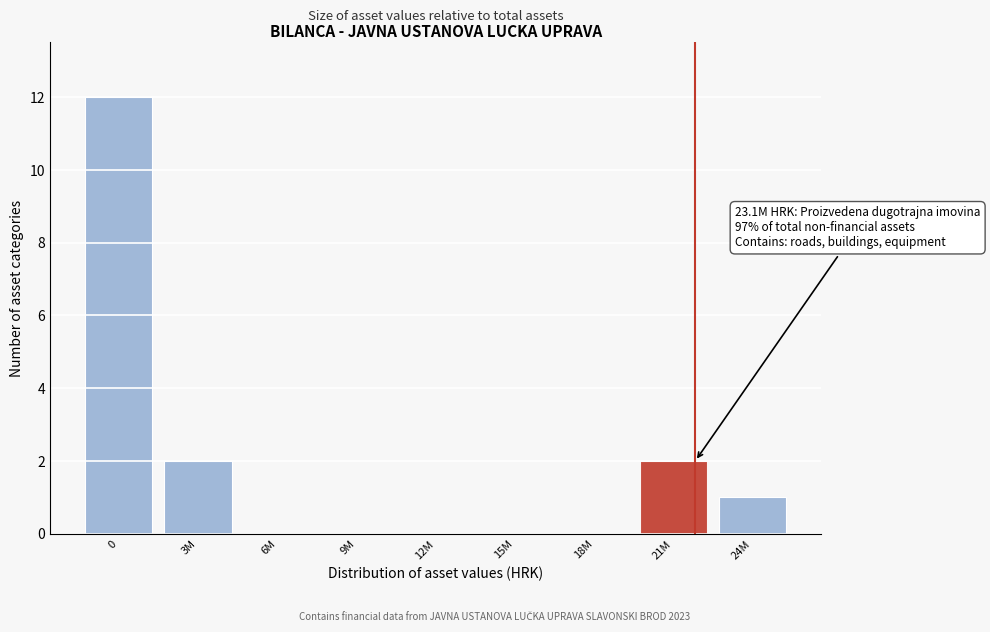

Reading right to left, what are all the values shown in this chart?

24M=1	21M=2	18M=0	15M=0	12M=0	9M=0	6M=0	3M=2	0=12